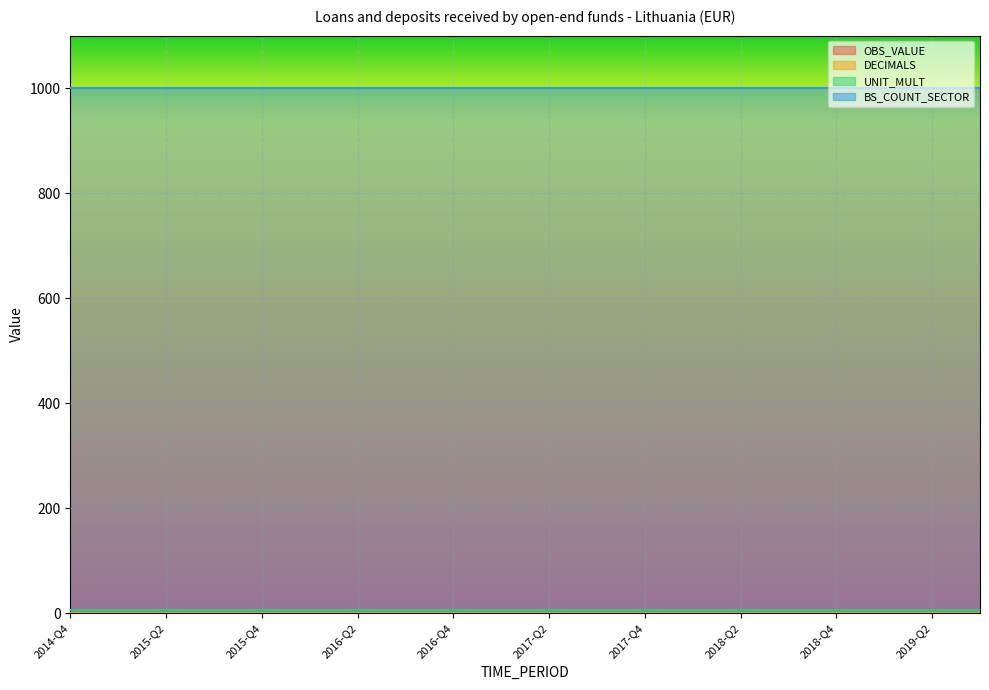

True or false: DECIMALS and BS_COUNT_SECTOR intersect in this chart.

False